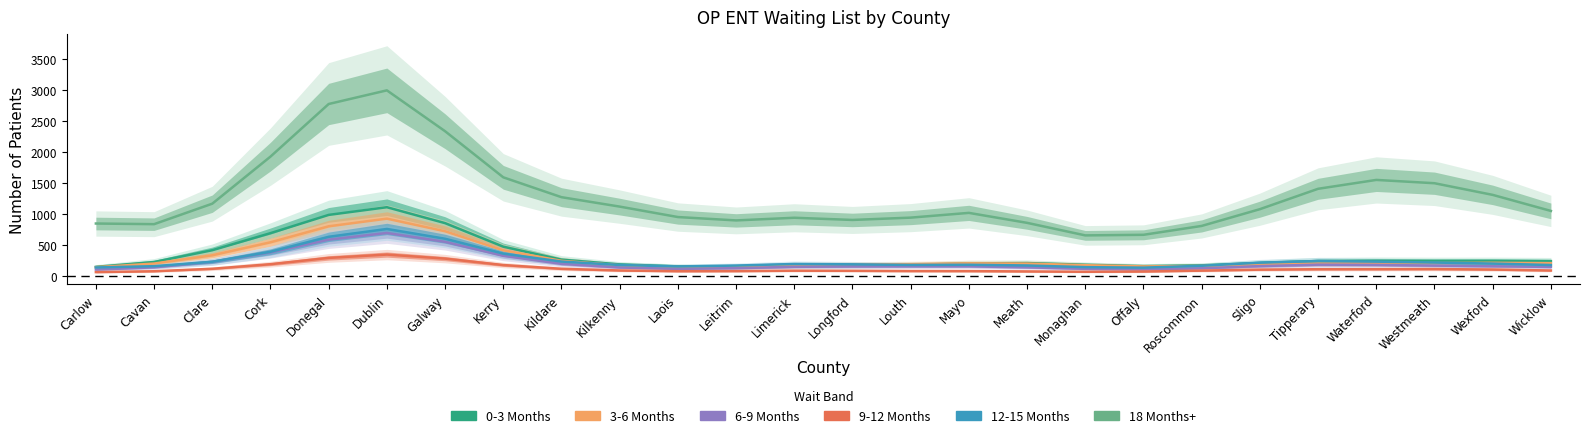

What is the total value across all series at Clare?

2506.1